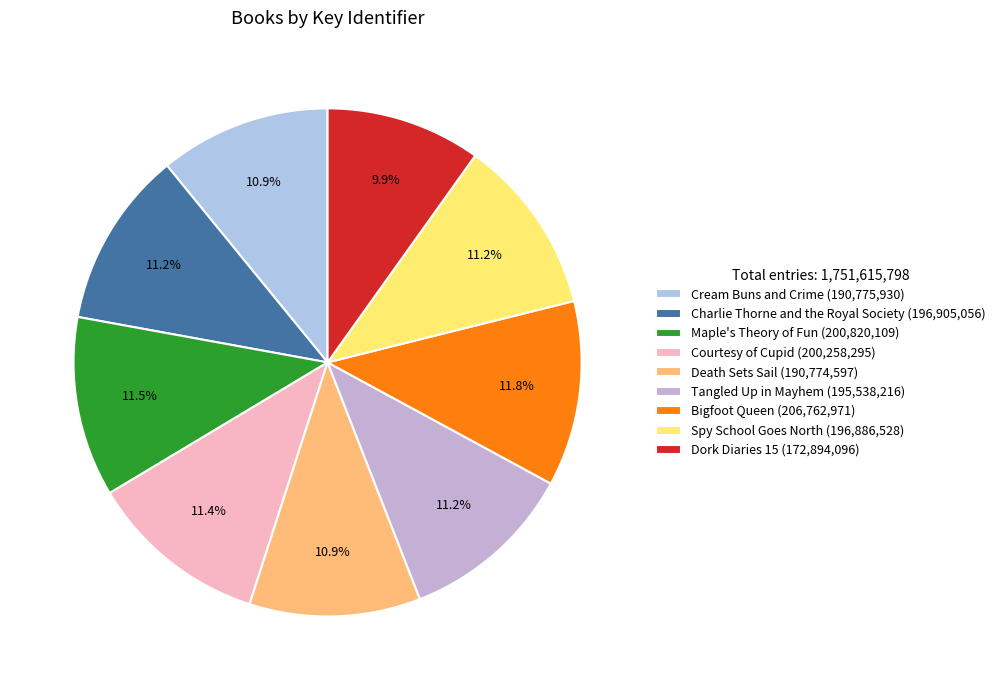

How many slices are in this pie chart?

9